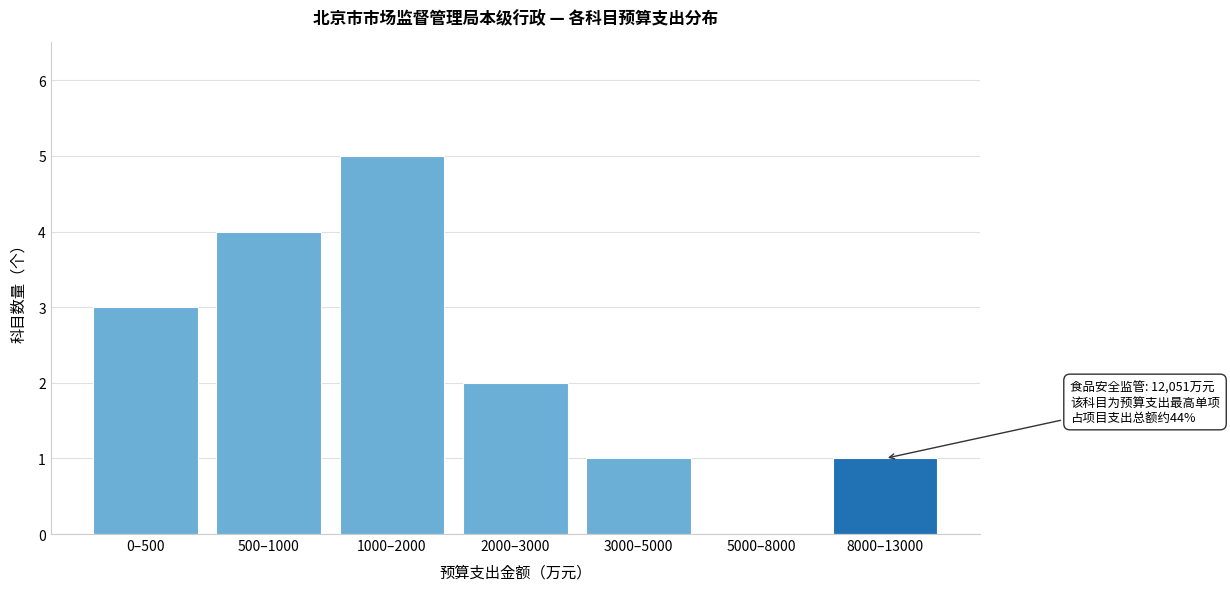

Reading left to right, list all the values displayed in this chart.

0–500=3	500–1000=4	1000–2000=5	2000–3000=2	3000–5000=1	5000–8000=0	8000–13000=1